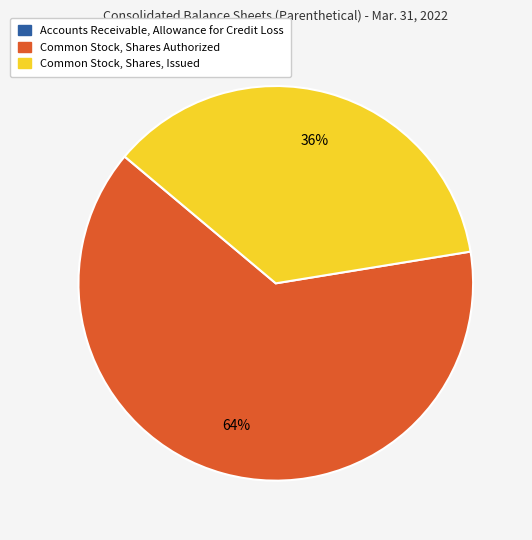

Is Common Stock, Shares Authorized the majority of the pie?

Yes